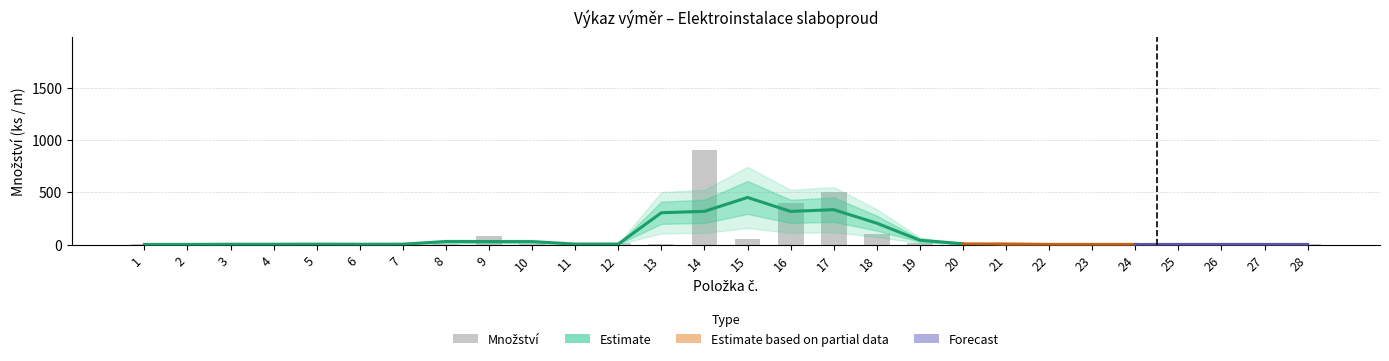

How many data points are above 2?

13